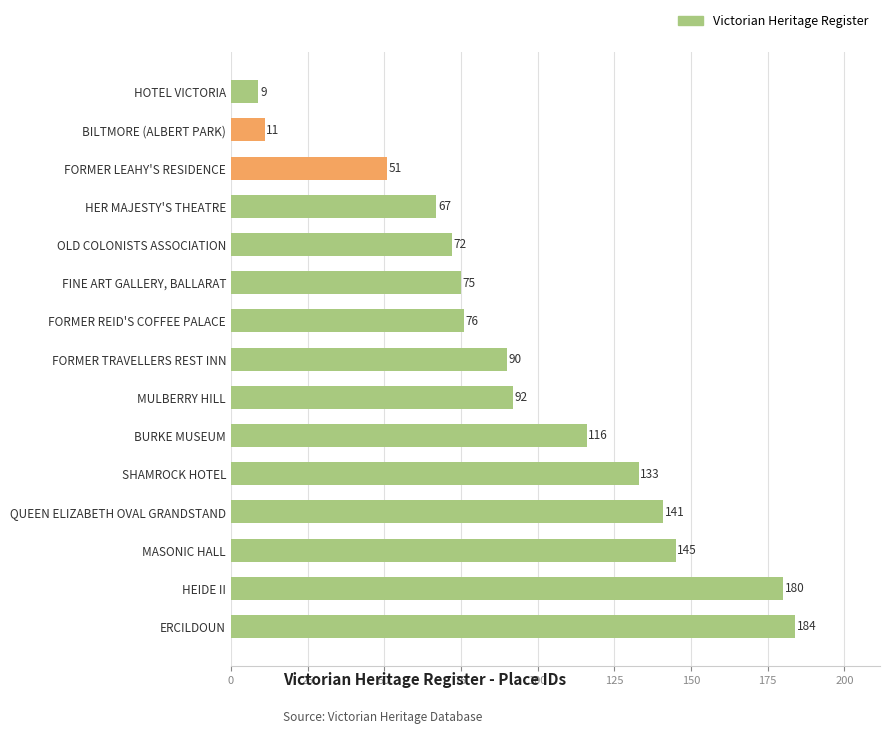

What is the difference between the maximum and minimum values?

175